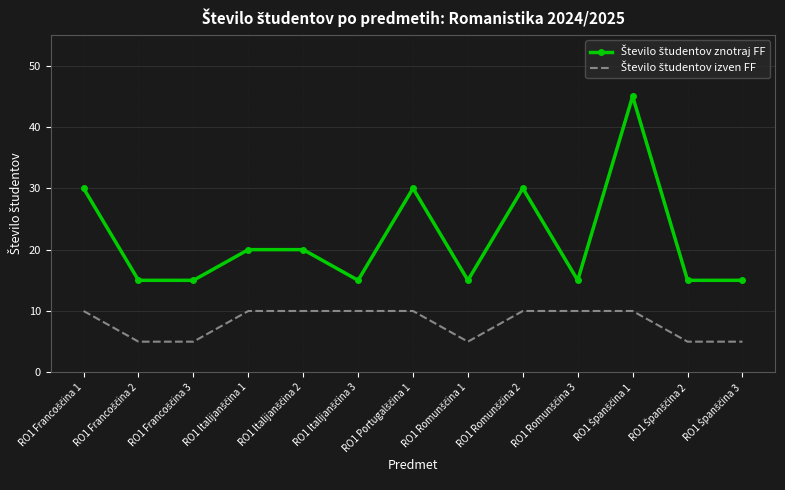

What is the label of the 7th point from the right?

RO1 Portugalščina 1